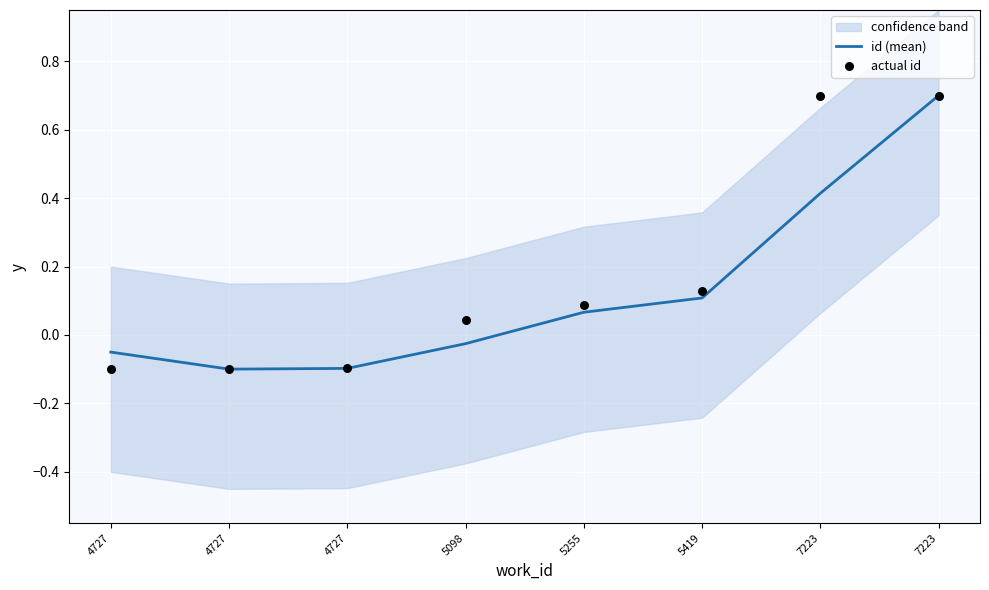

What is the total value across all series at 5419?

0.2